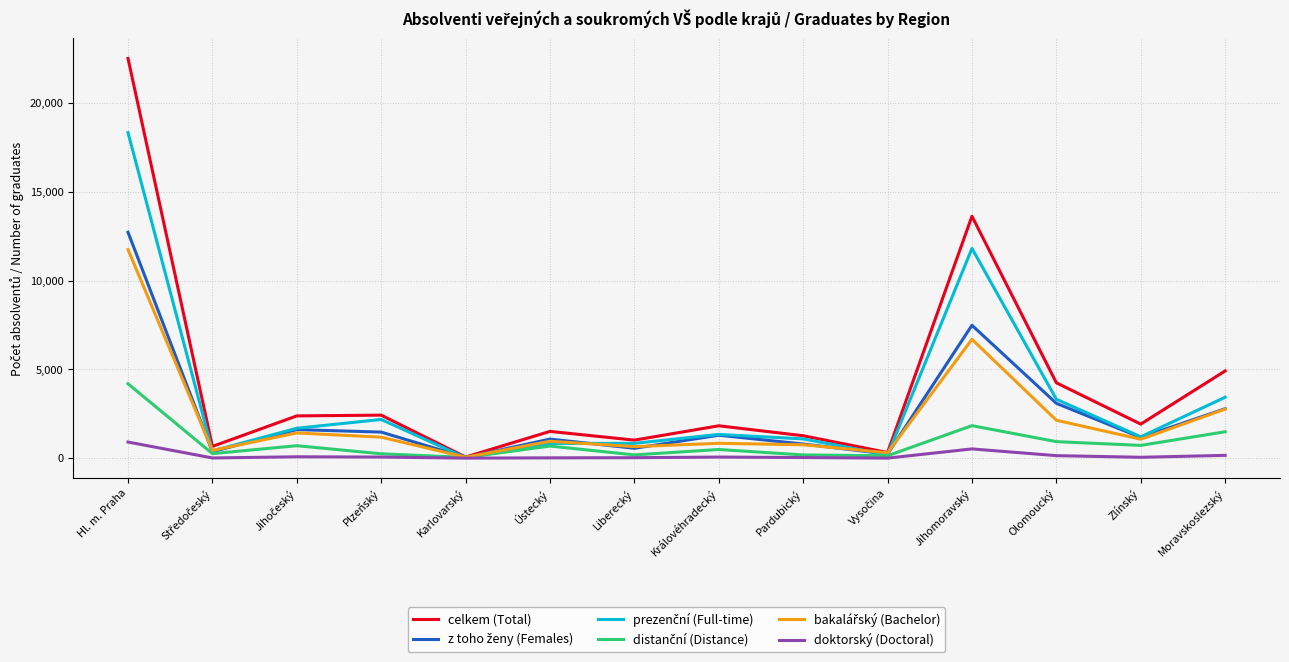

What is the greatest value displayed?

22517